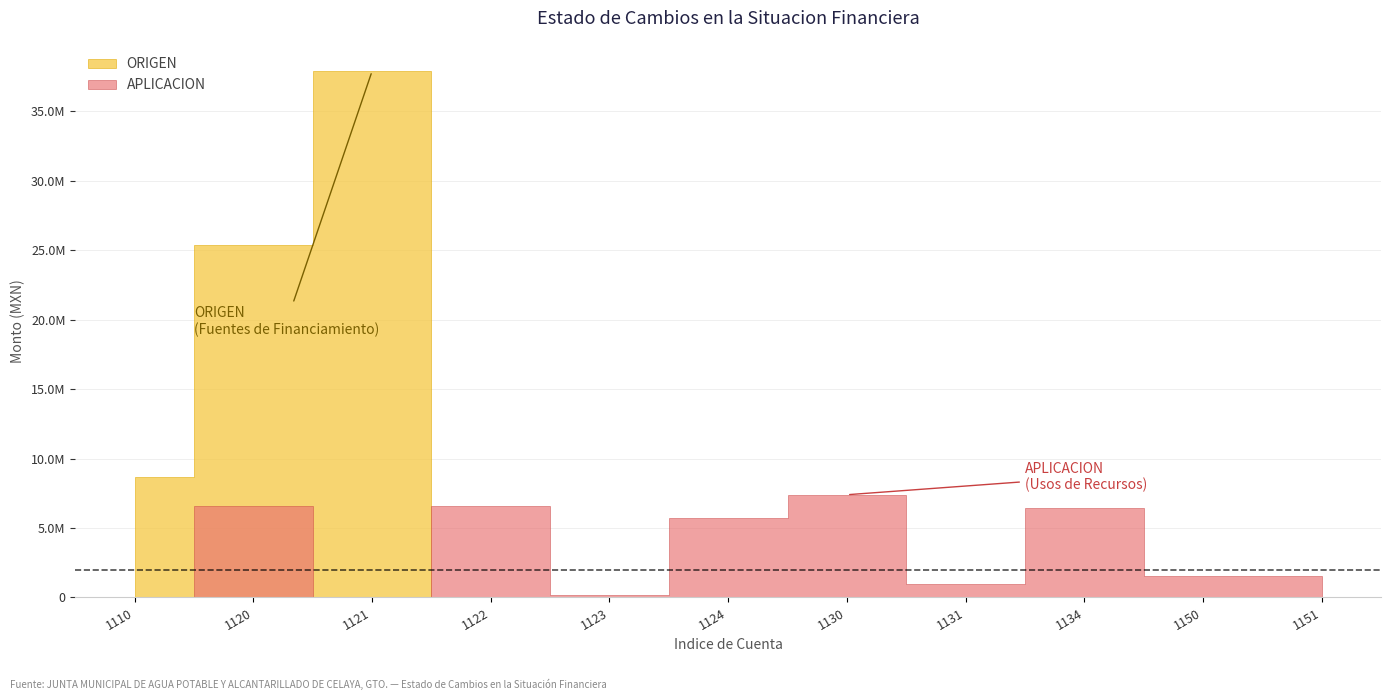

Does the chart display data point markers on the line(s)?

No